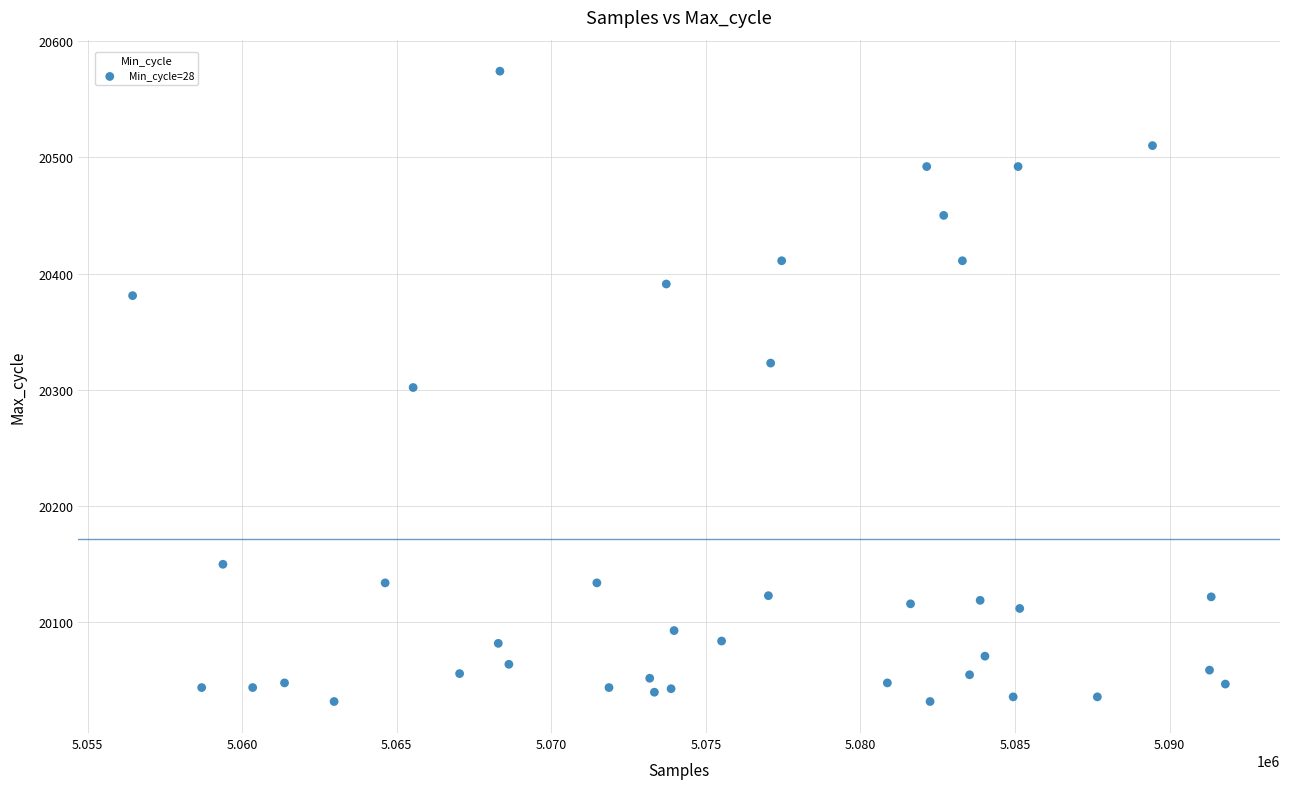

What is the range of X values (max minus min)?

35349